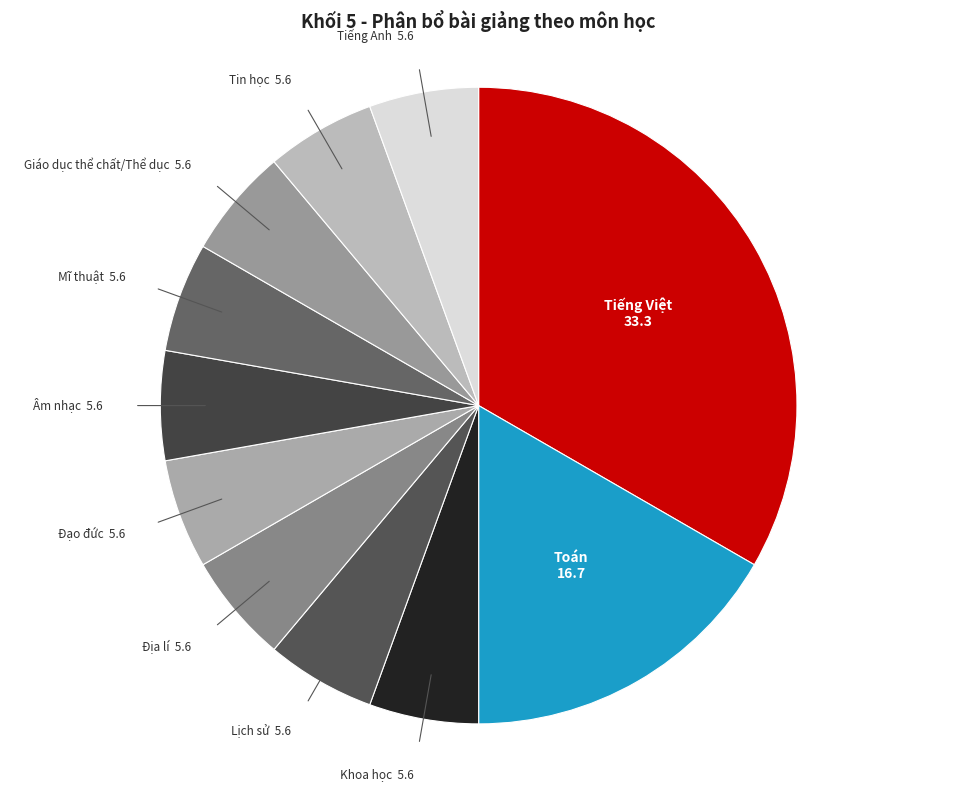

Does any single category account for the majority?

No